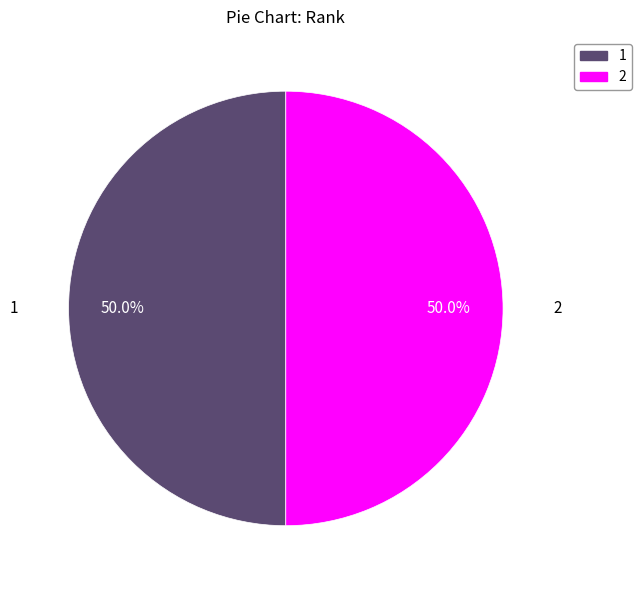

What is the ratio of the value at 2 to the value at 1?

1.0